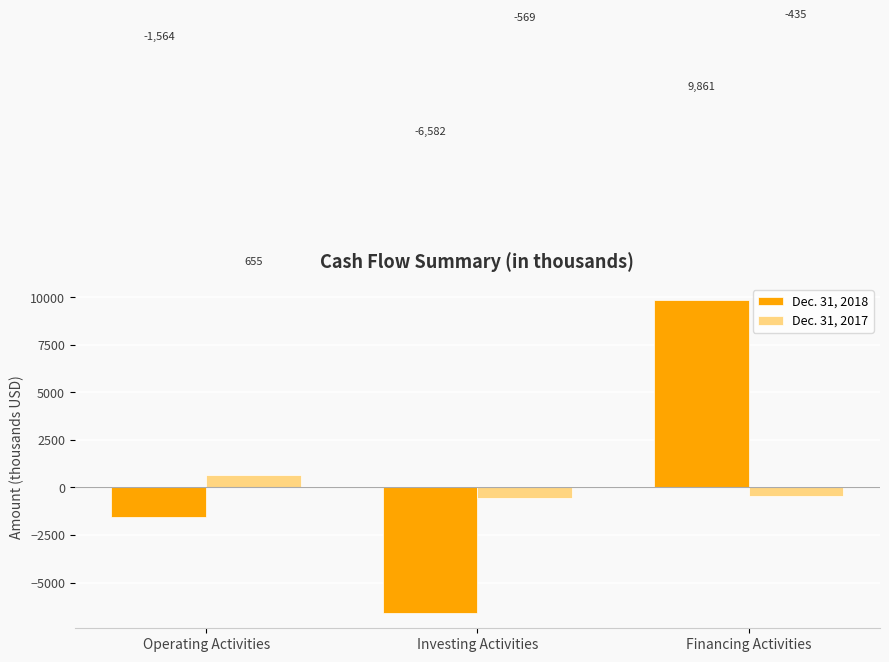

The Dec. 31, 2017 series shows -435 at Financing Activities. True or false?

True